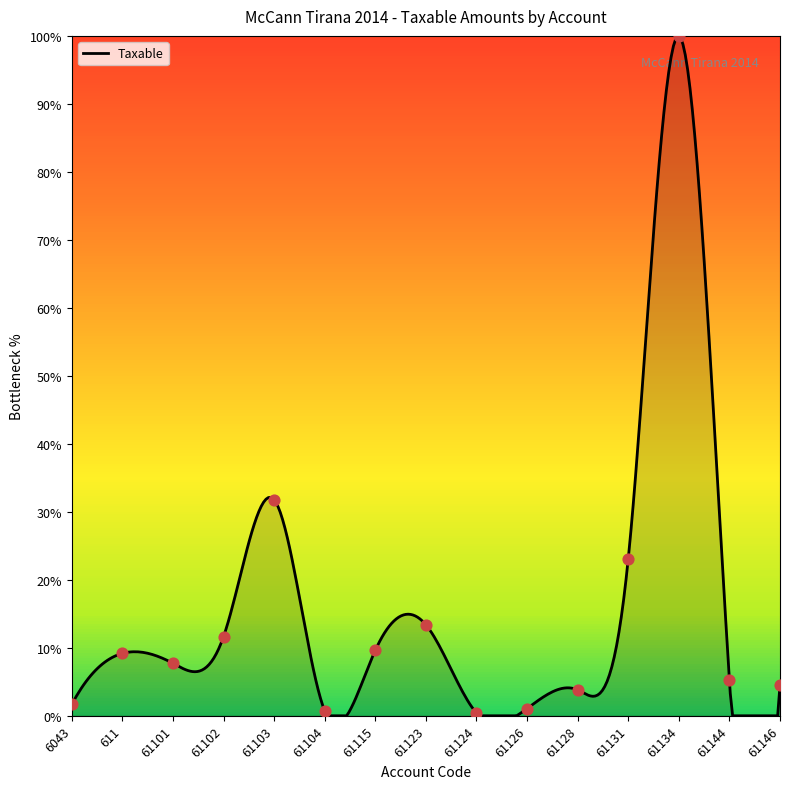

Approximately how many times larger is the value at 61134 compared to 61103?

3.1